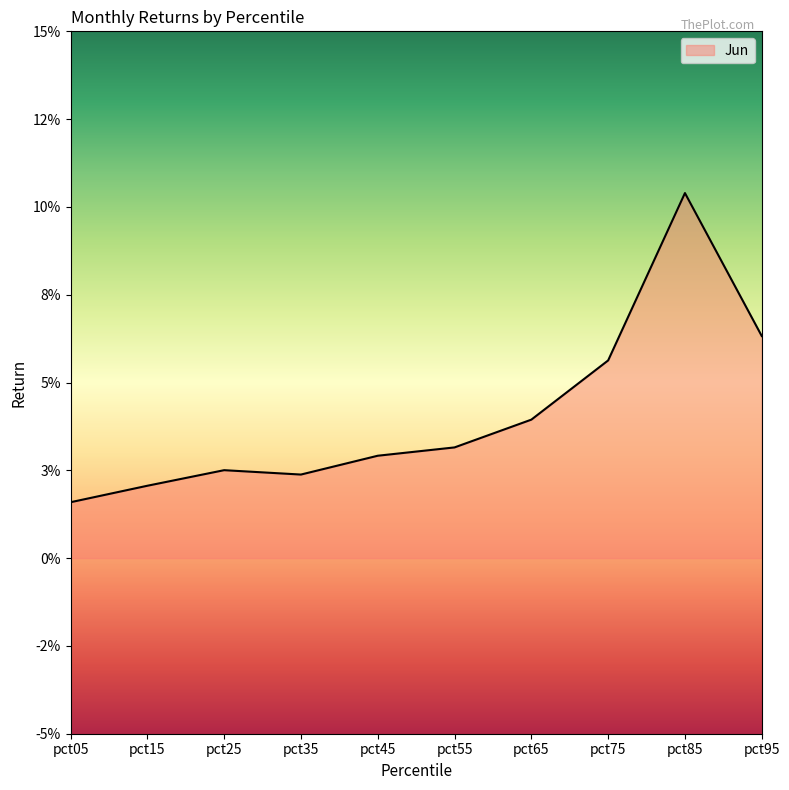

Reading left to right, what are all the values shown in this chart?

0.0	0.0	0.0	0.0	0.0	0.0	0.0	0.1	0.1	0.1